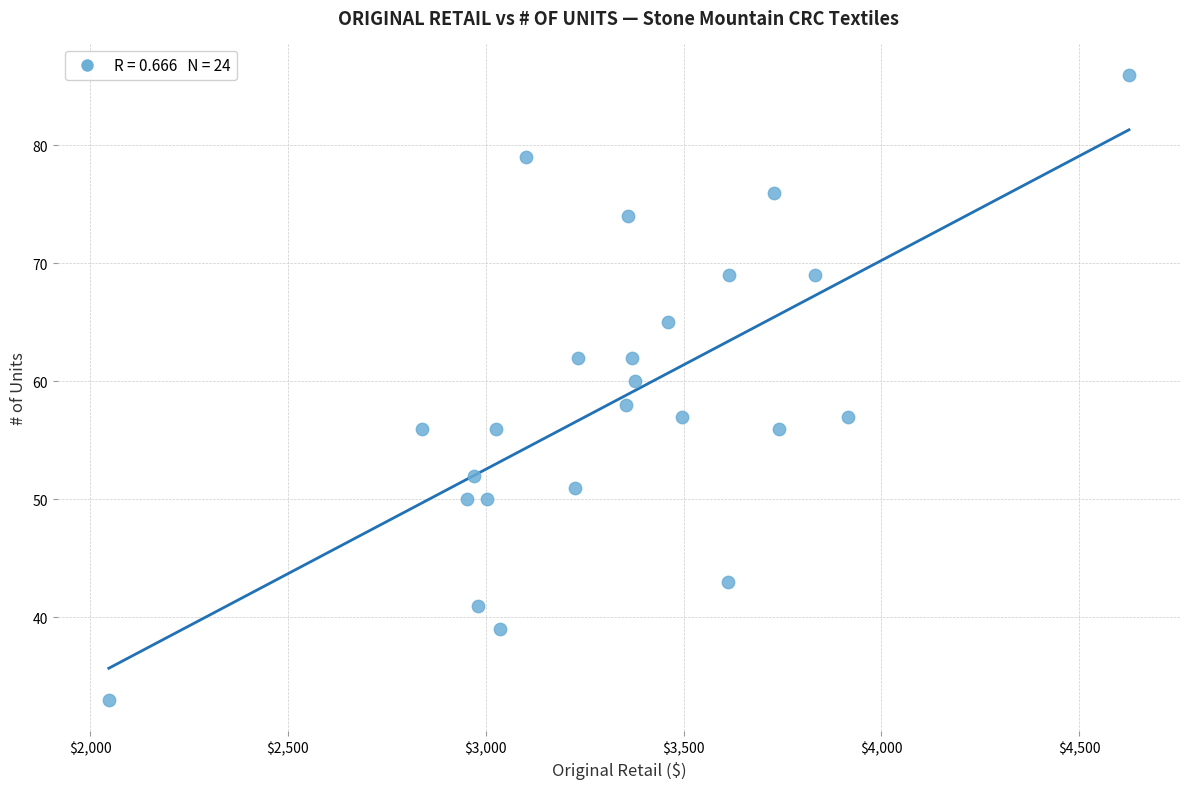

What is the range of Y values (max minus min)?

53